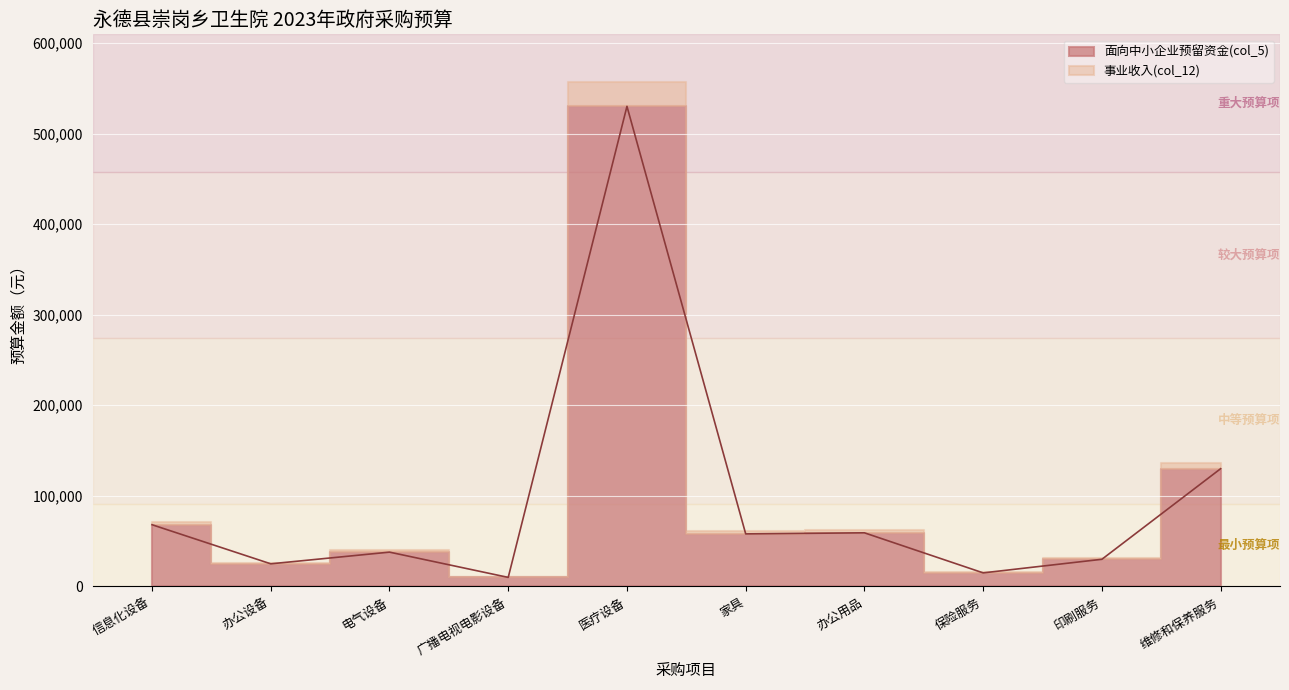

What is the average value?

96332